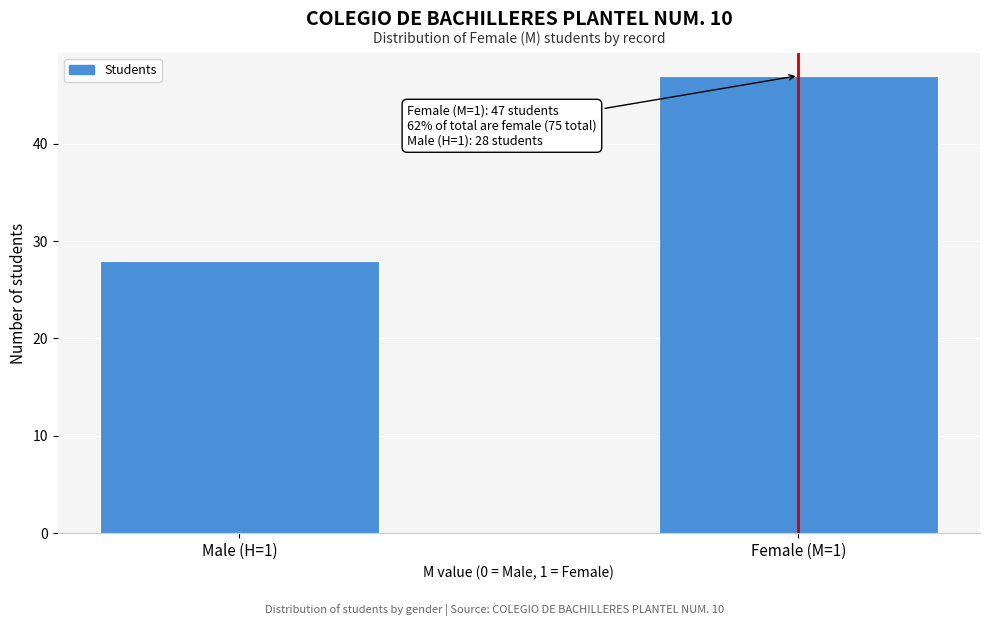

Reading right to left, list all the values displayed in this chart.

Female (M=1)=47	Male (H=1)=28